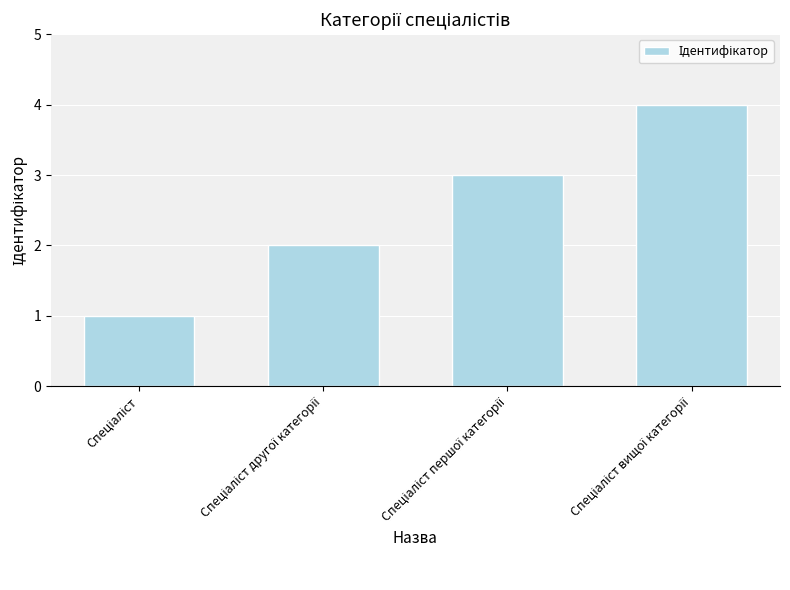

What is the difference between the maximum and minimum values?

3